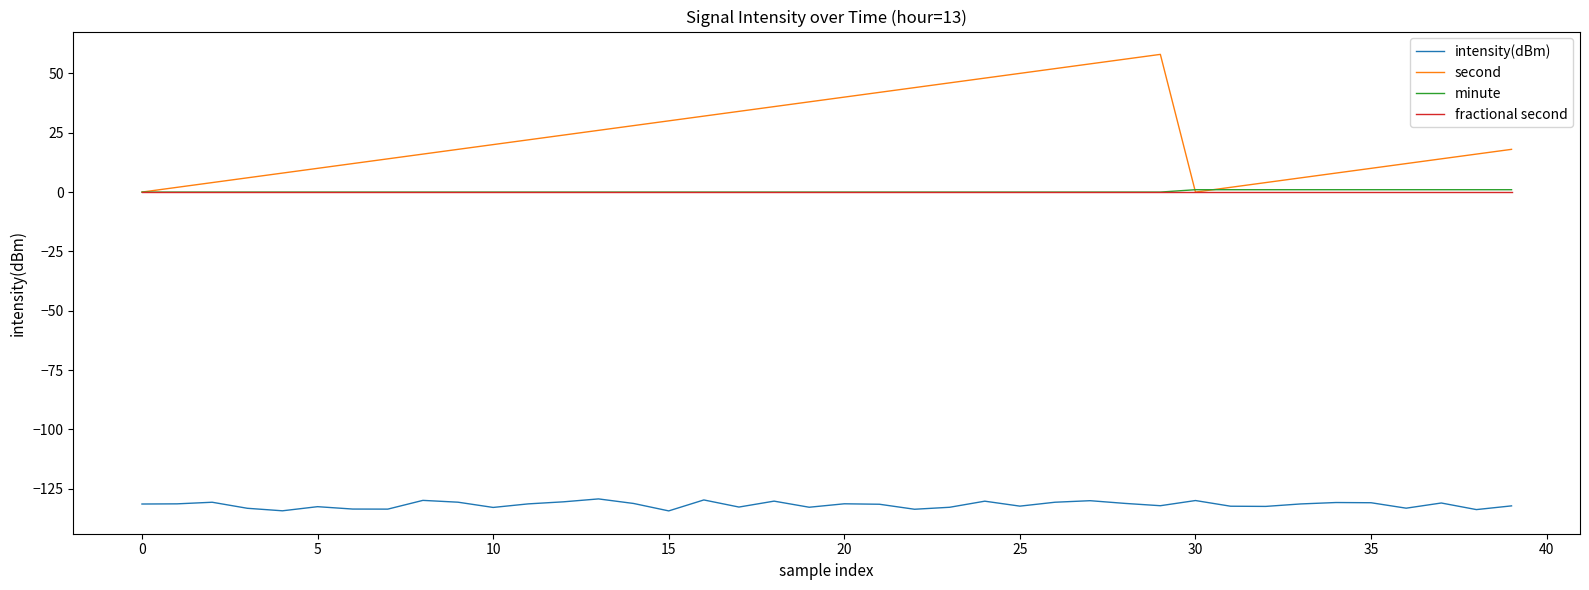

Which series has the largest range (max minus min)?

second